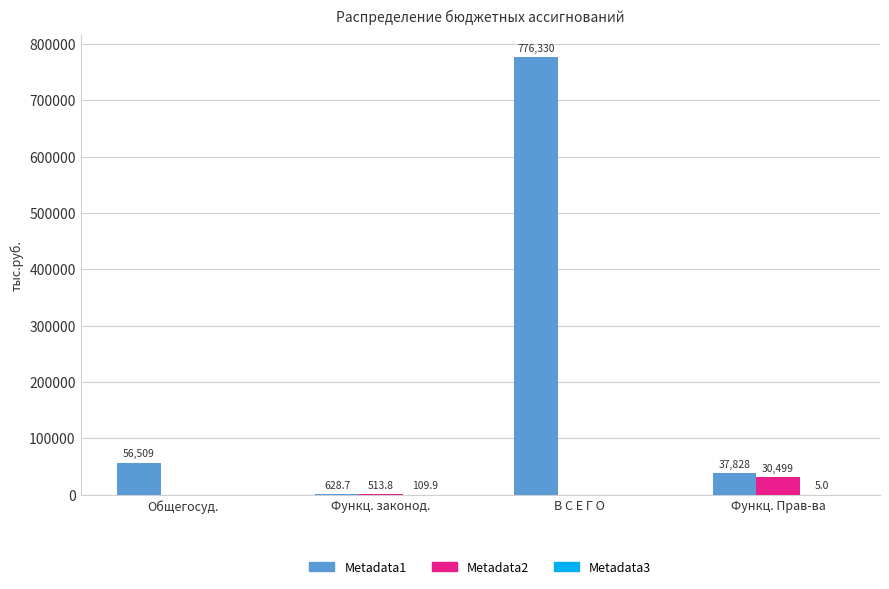

At which label does Metadata1 first exceed 56508?

Общегосуд.